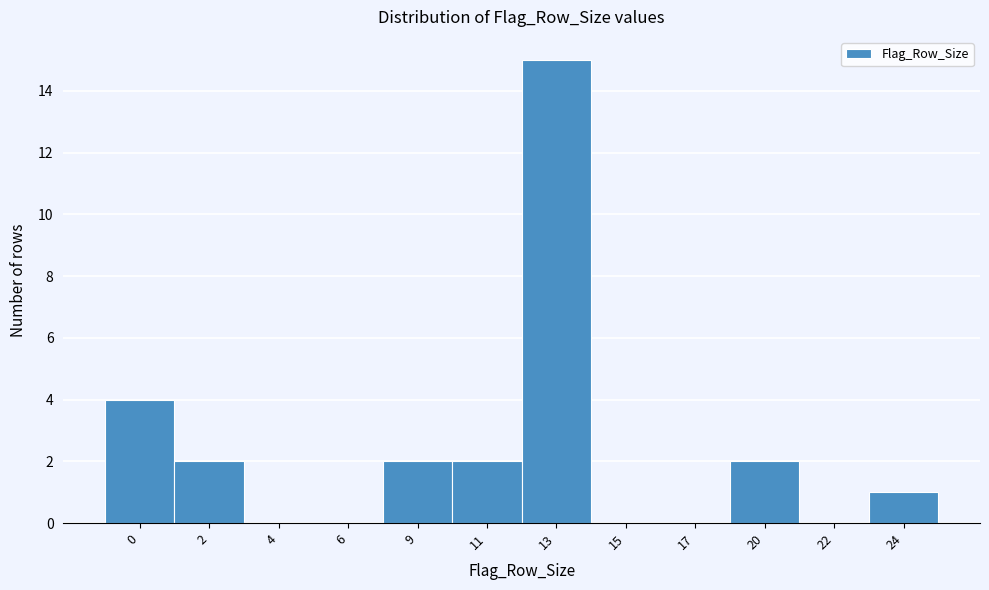

Reading left to right, list all the values displayed in this chart.

0=4	2=2	4=0	6=0	9=2	11=2	13=15	15=0	17=0	20=2	22=0	24=1